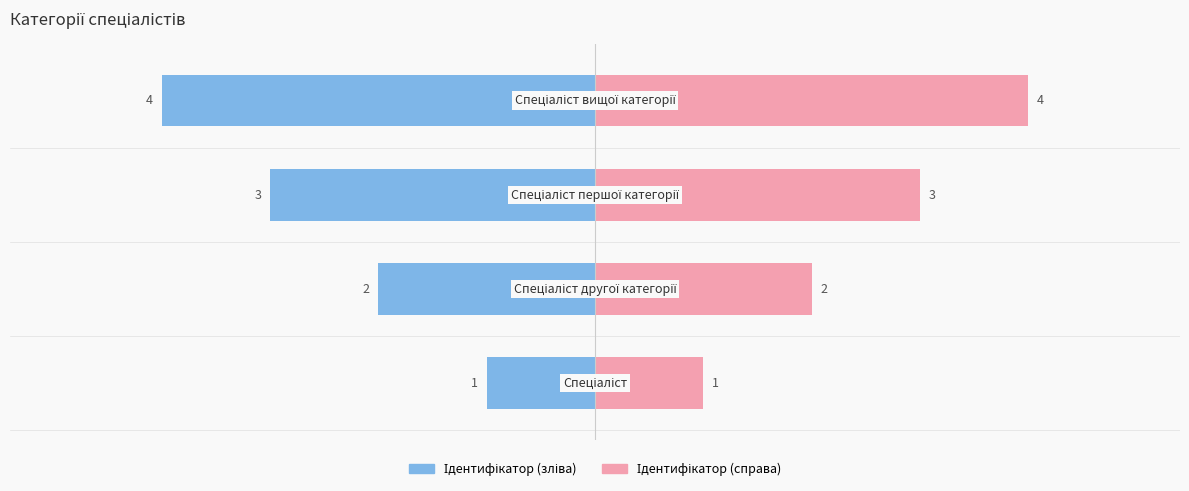

What is the maximum value shown in the chart?

4